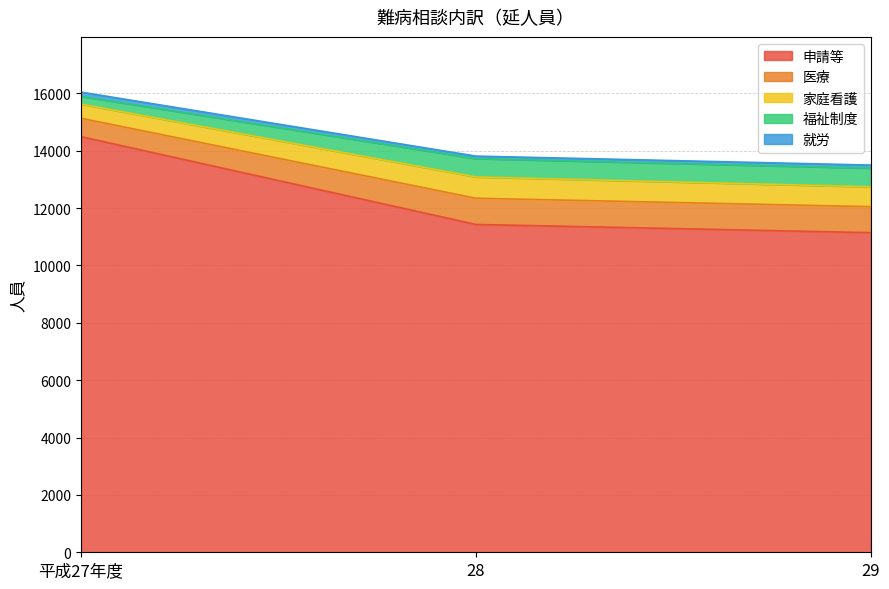

What is the maximum value for 申請等?

14490